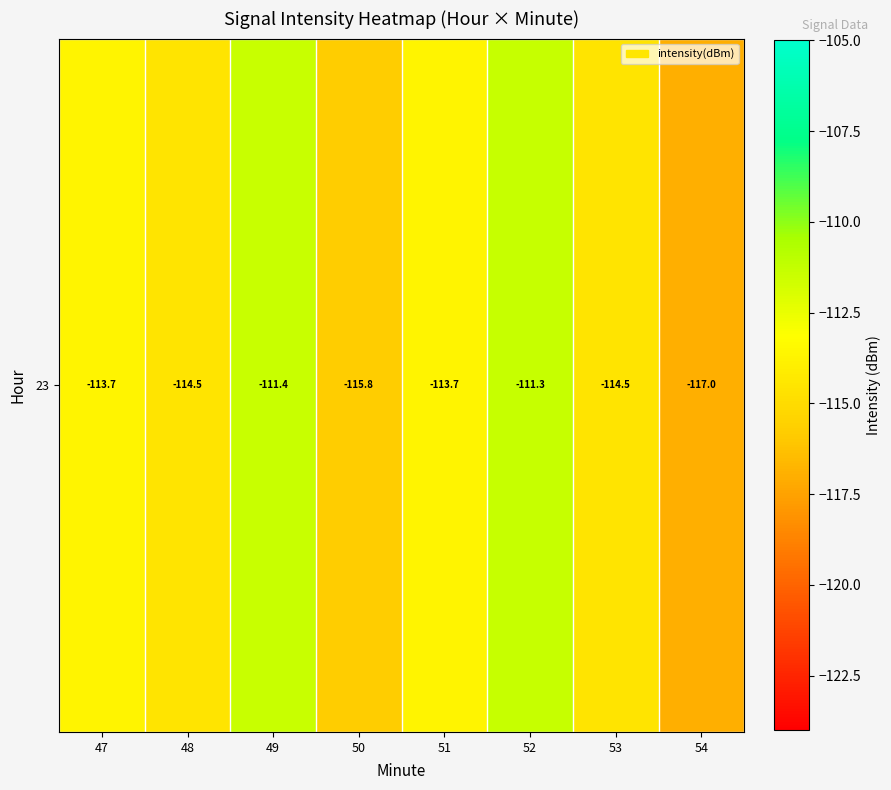

Reading left to right, transcribe all the data shown in this chart.

47=-113.7	48=-114.5	49=-111.4	50=-115.8	51=-113.7	52=-111.3	53=-114.5	54=-117.0